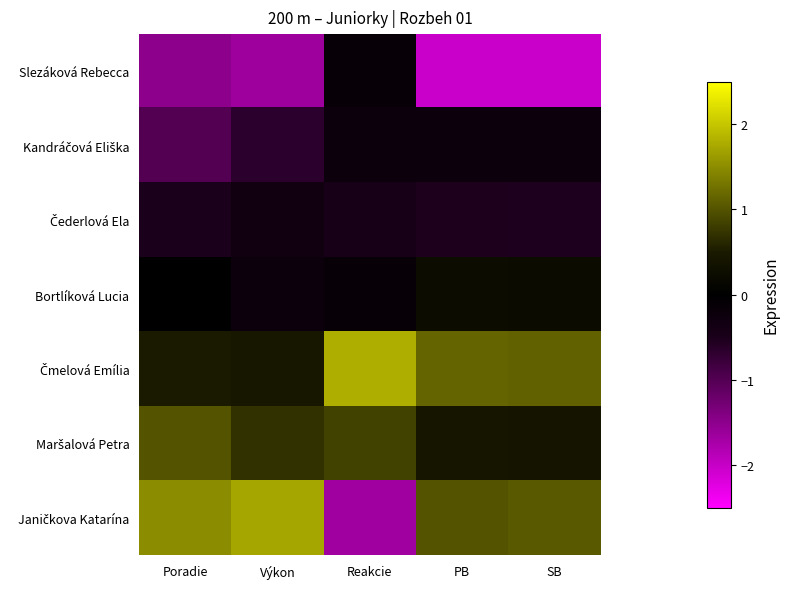

Which series has the largest range (max minus min)?

Janičkova Katarína